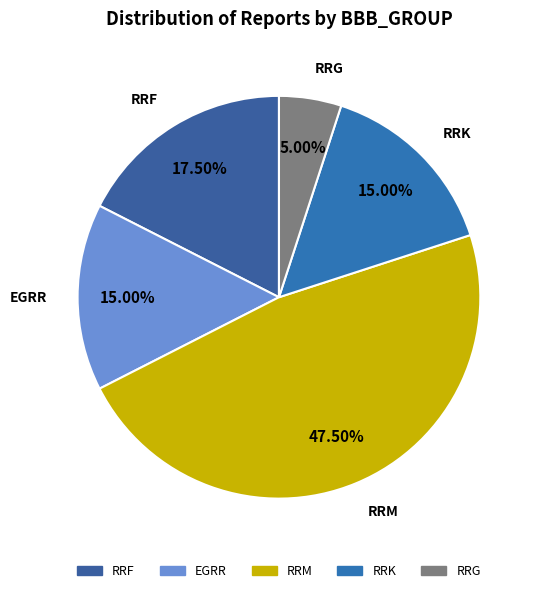

Do RRM and RRF together represent more than half of the pie?

Yes